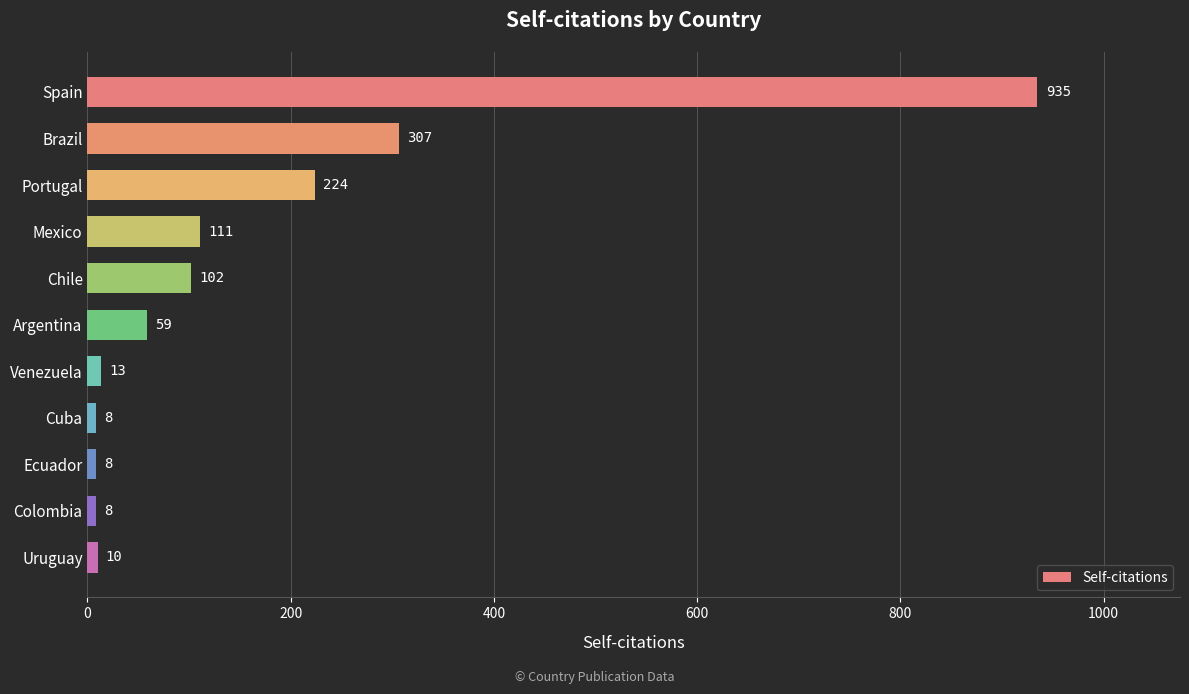

What is the difference between the values at Venezuela and Chile?

89